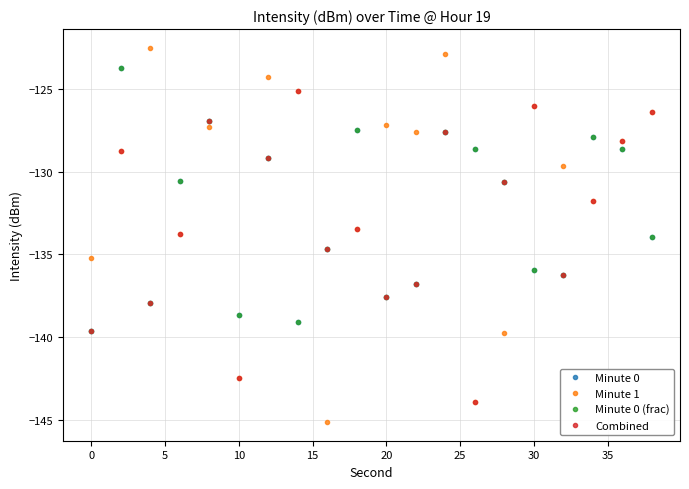

Is this an area chart (filled region under the line)?

No